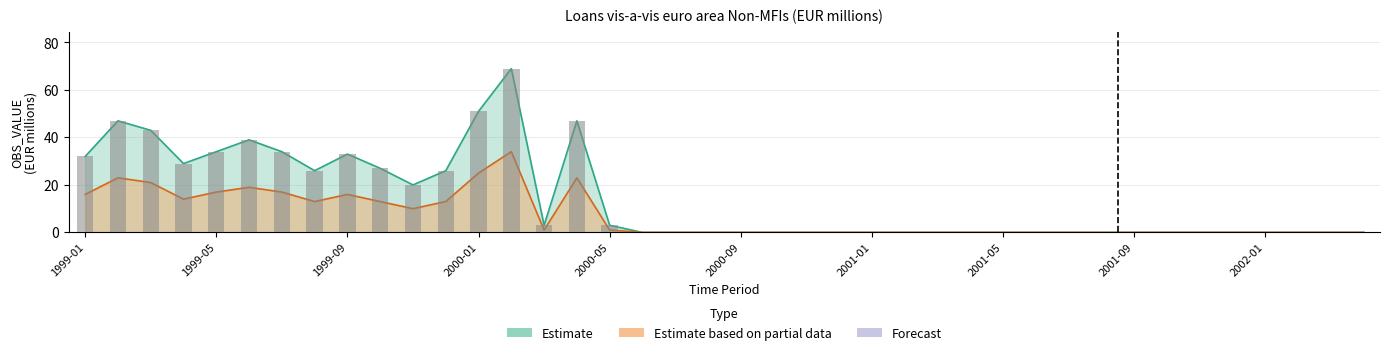

At which label does Estimate based on partial data reach its minimum?

2000-06